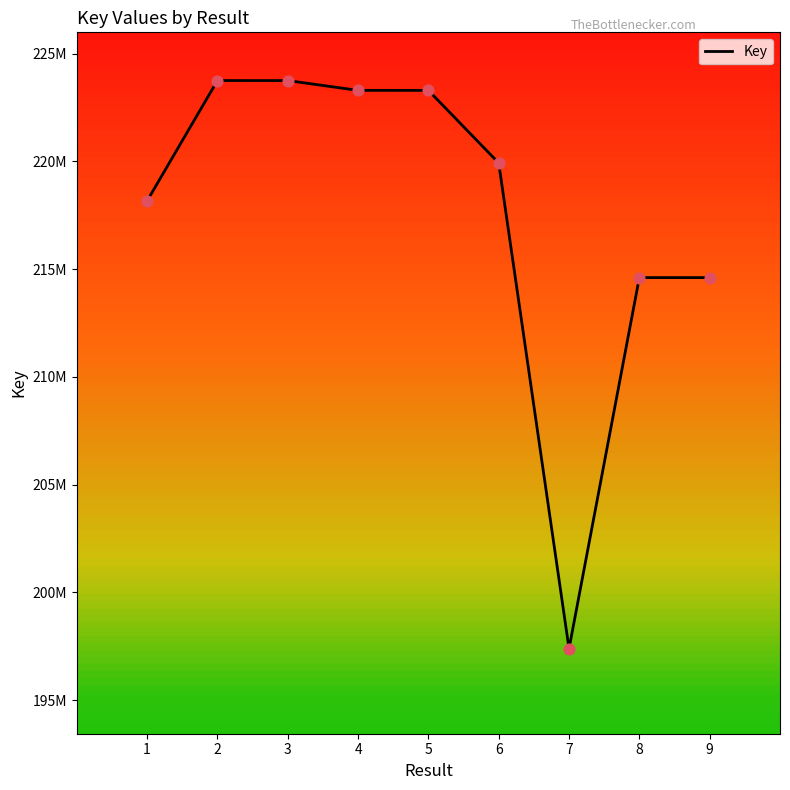

What is the change in value from 2 to 8?

-9145956